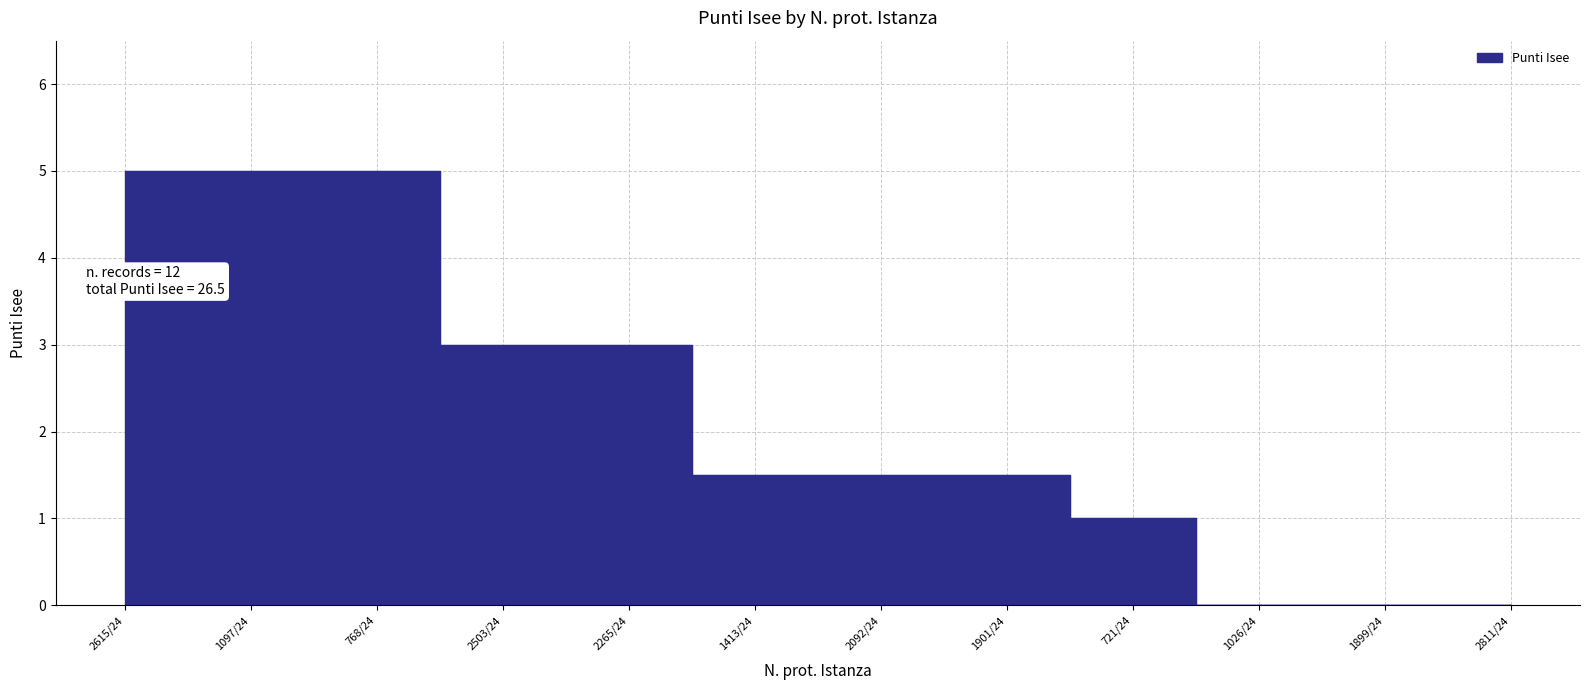

Where is the data nearest to the value 2?

1413/24